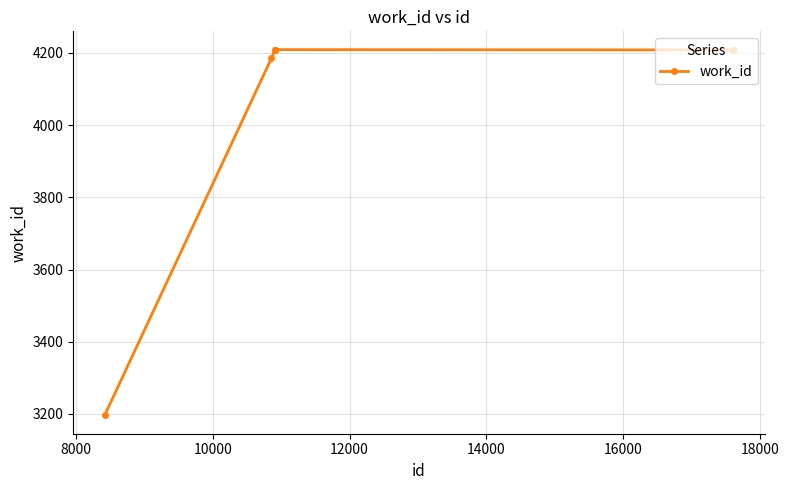

How many data points are less than 4208?

2